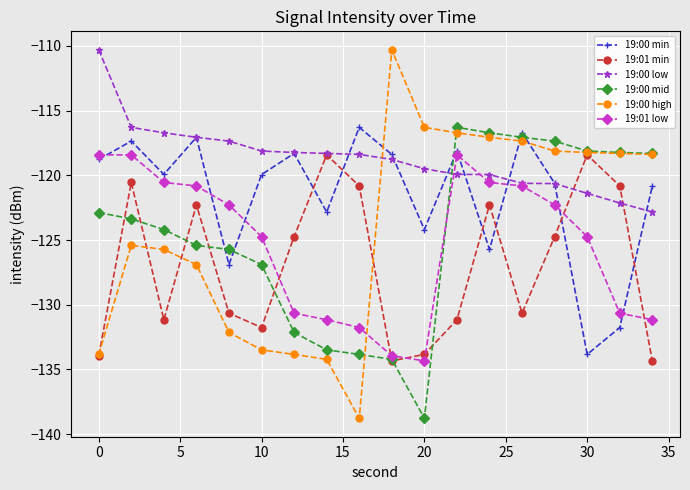

Which series has the widest spread of values?

19:00 high